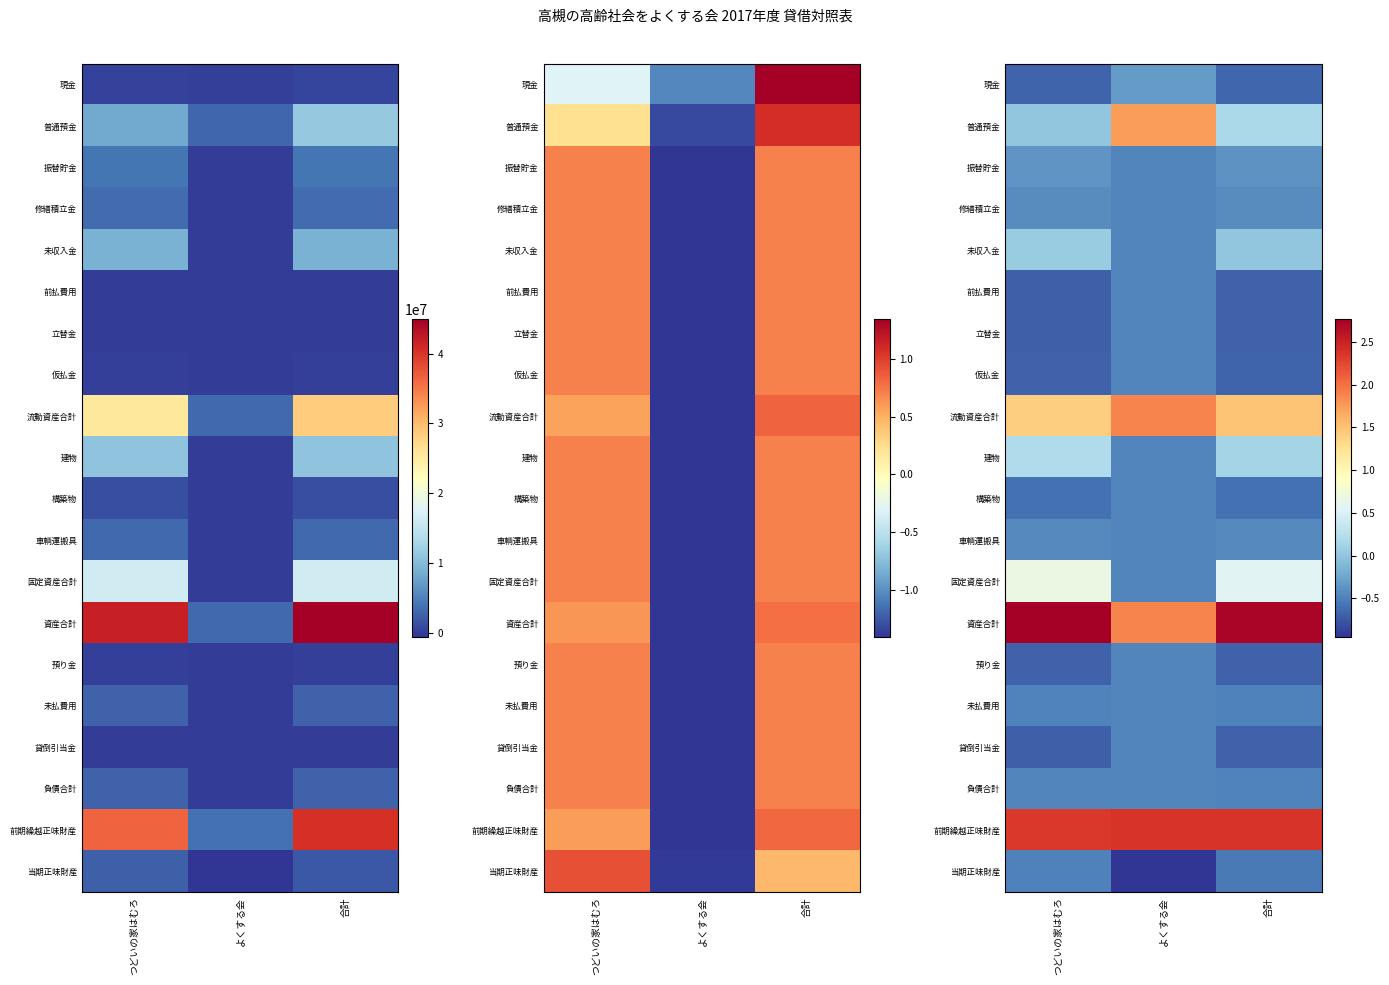

Which has a higher value, 合計 or つどいの家はむろ?

合計